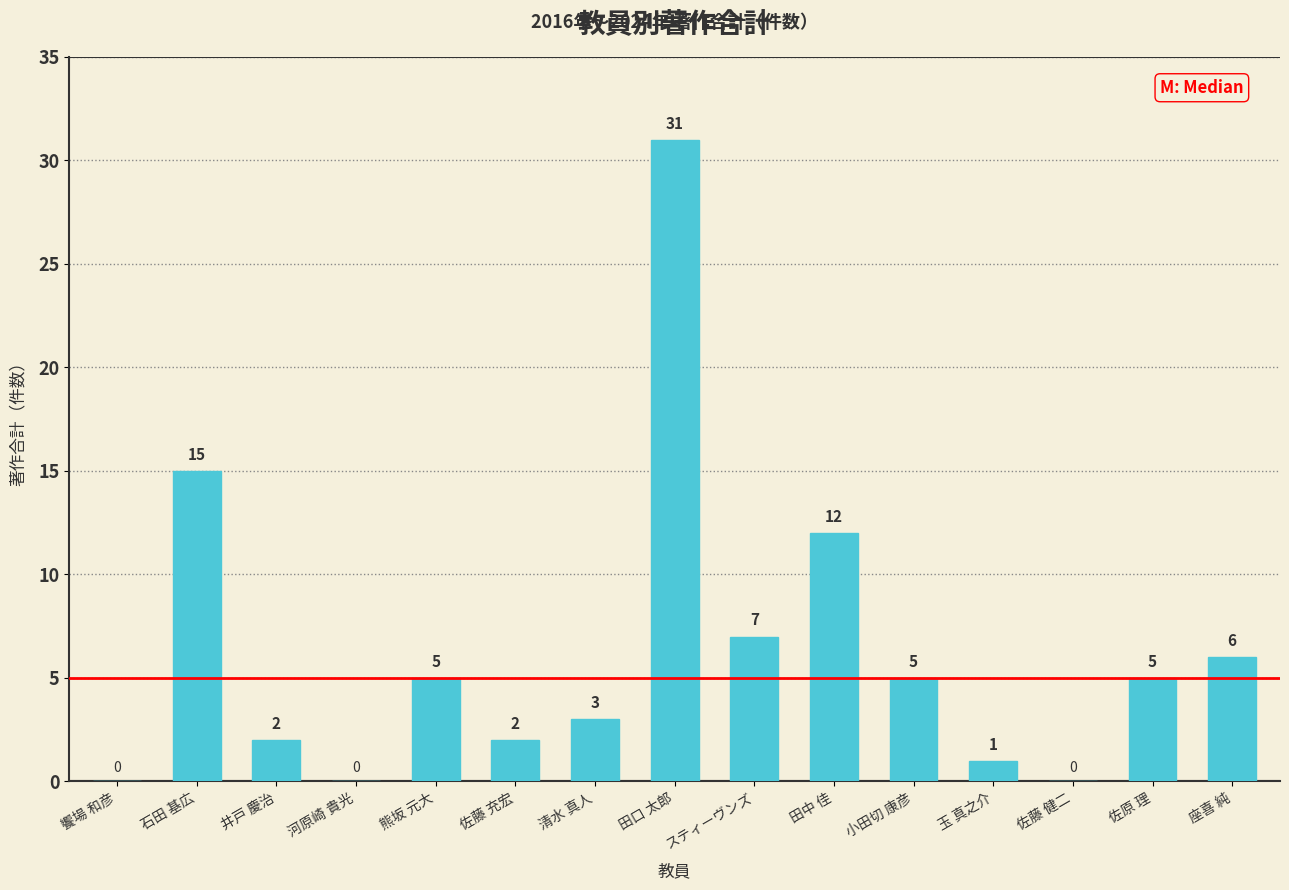

Reading right to left, what are all the values shown in this chart?

6	5	0	1	5	12	7	31	3	2	5	0	2	15	0